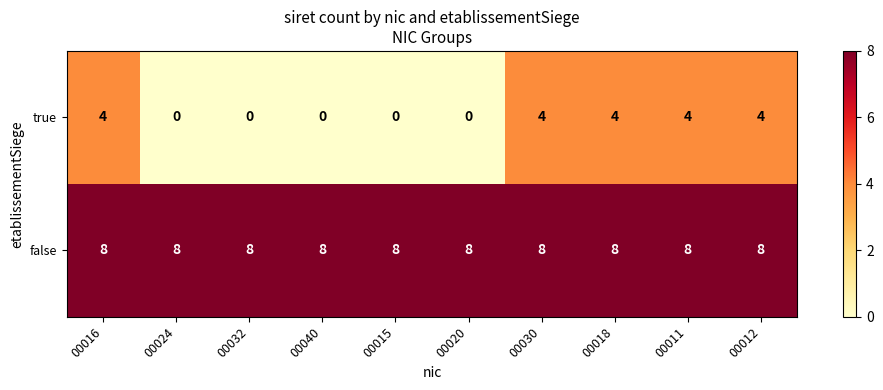

Rank the series at 00040 from lowest to highest value.

true, false